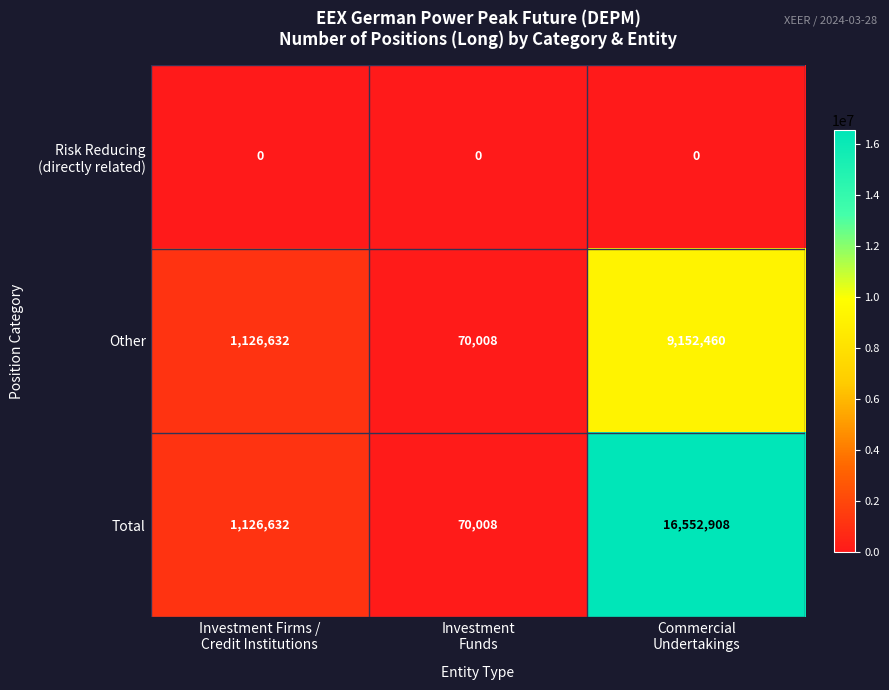

What is the total value across all series at Investment
Funds?

140016